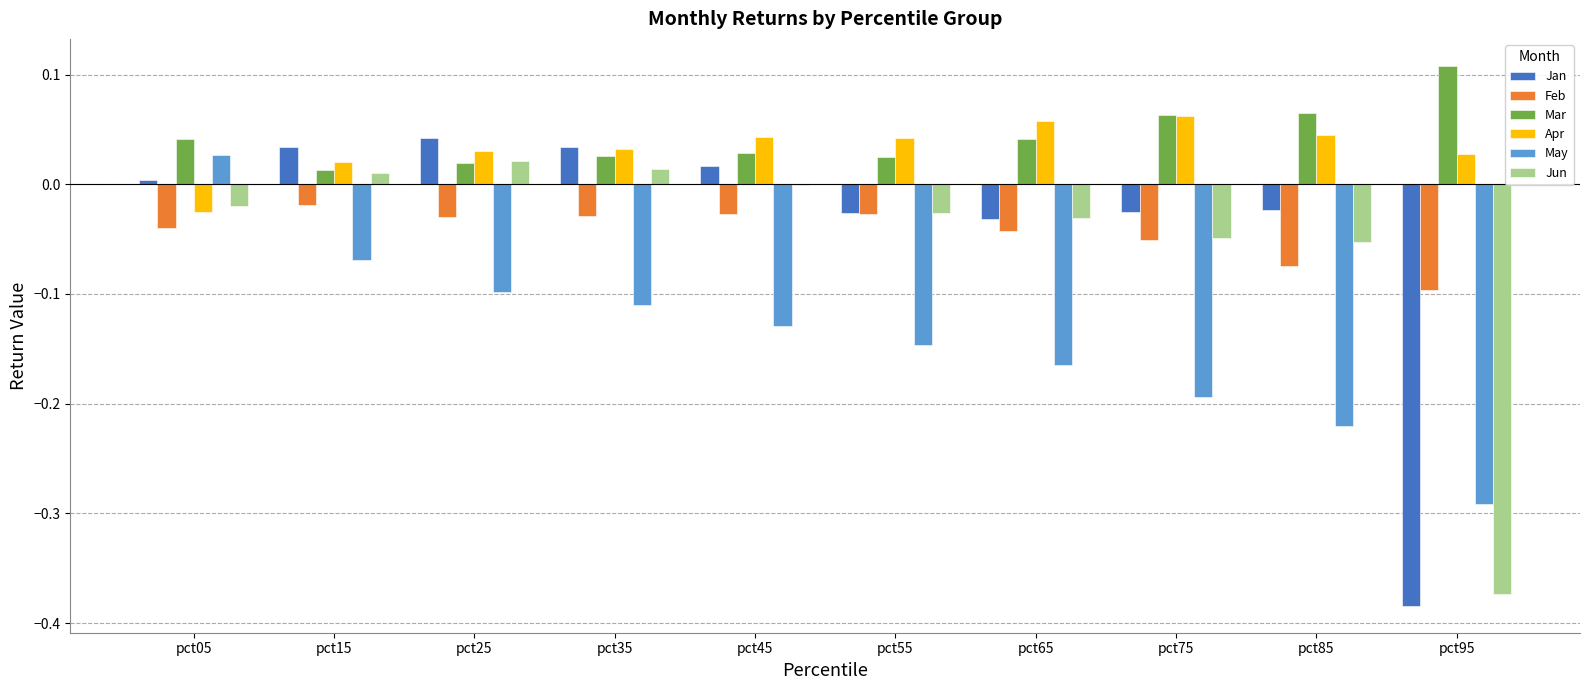

The Jun series shows -0.0 at pct55. True or false?

True